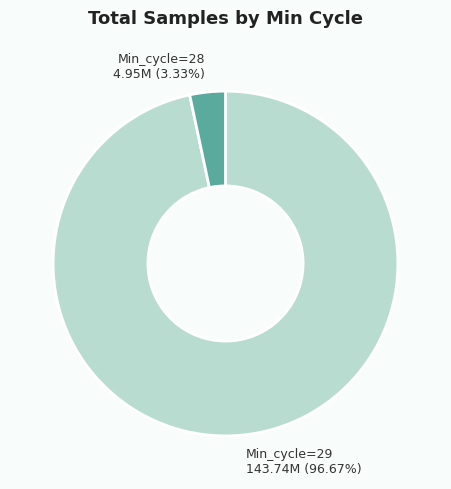

Does any single category account for the majority?

Yes